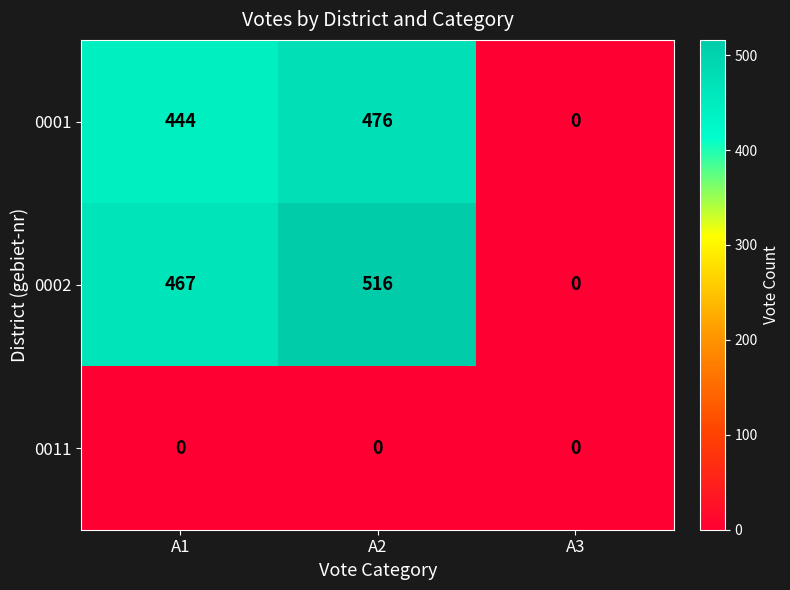

Between A2 and A3, which series saw the biggest shift?

0002